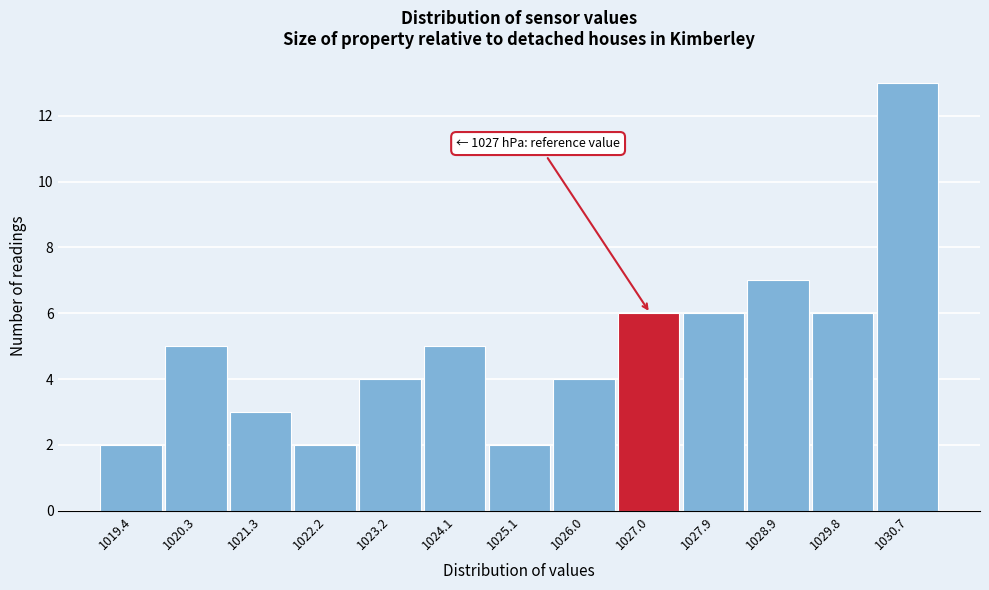

Which range on the x-axis has the tallest bar?

1030.3 to 1031.2